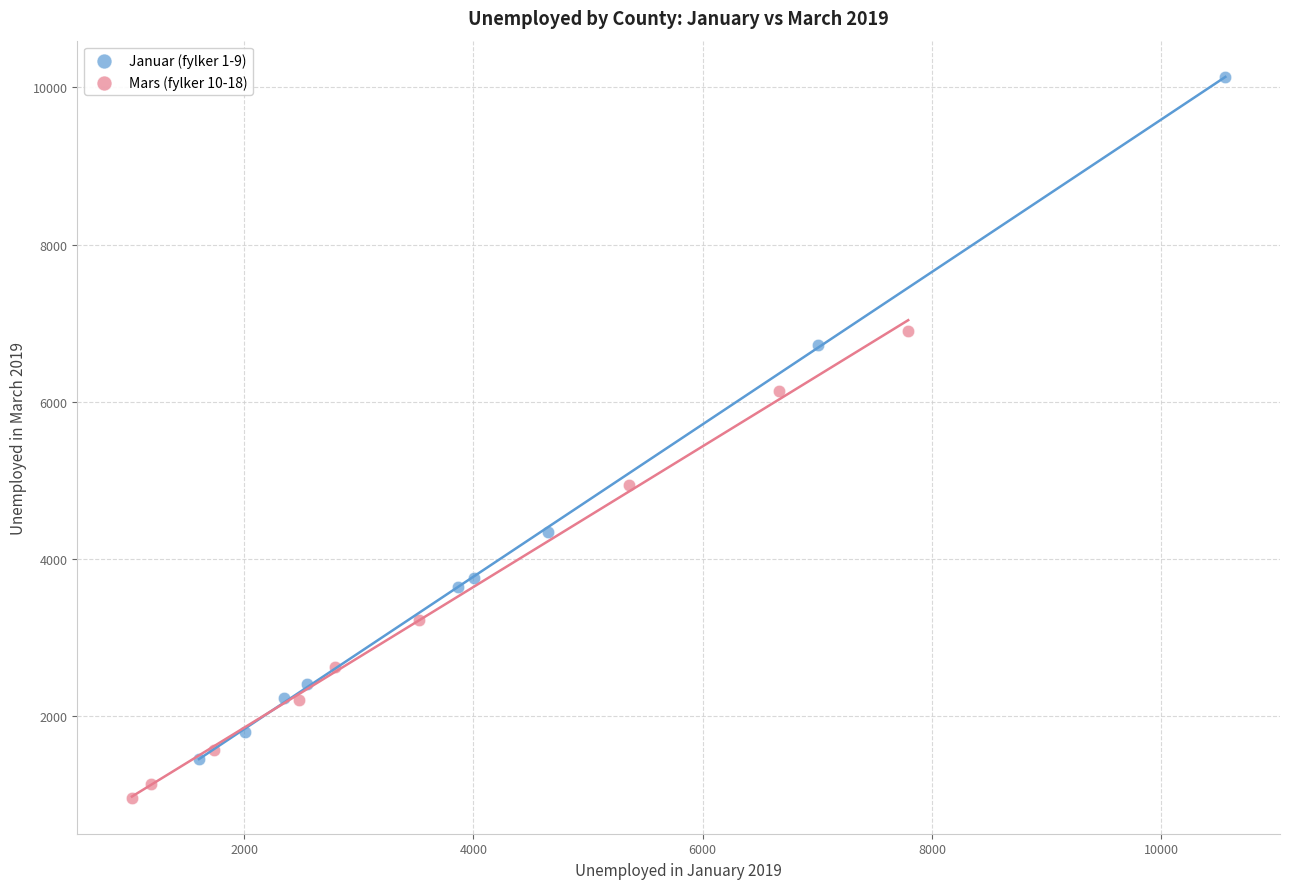

Which series contains the highest Y value?

Januar (fylker 1-9)